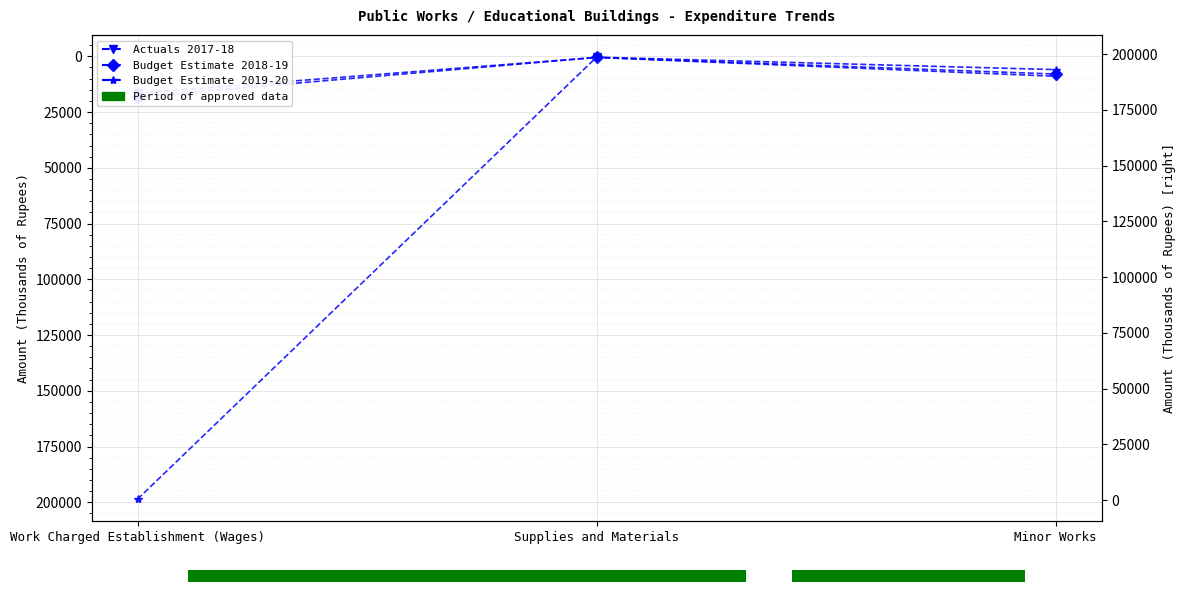

What is the sum of the Actuals 2017-18 values at Supplies and Materials and Minor Works?

9456